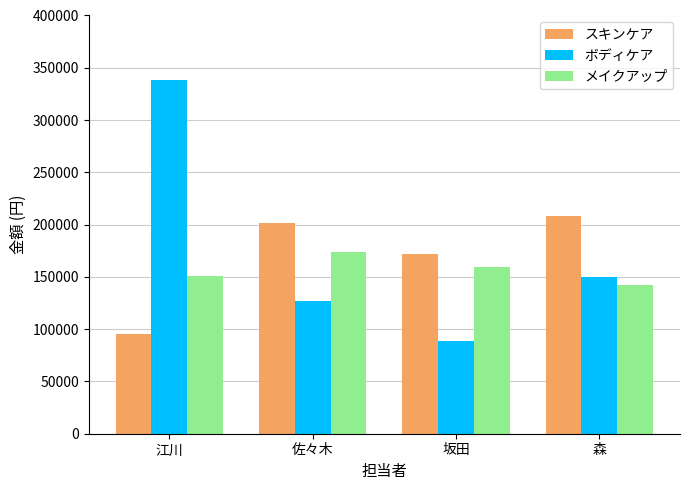

True or false: メイクアップ has a value of 142450 at 森.

True